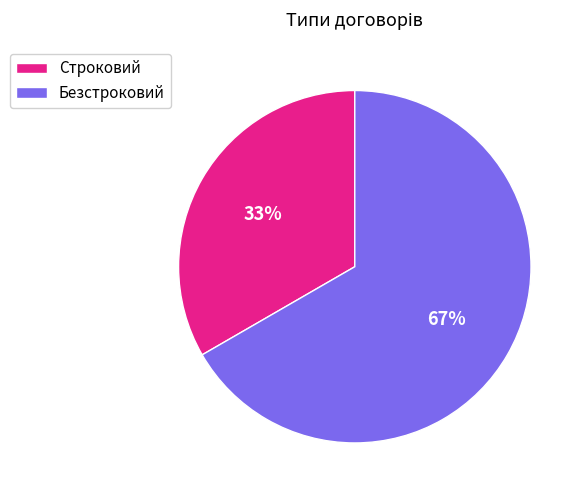

To the nearest percent, what portion does Строковий represent?

33%